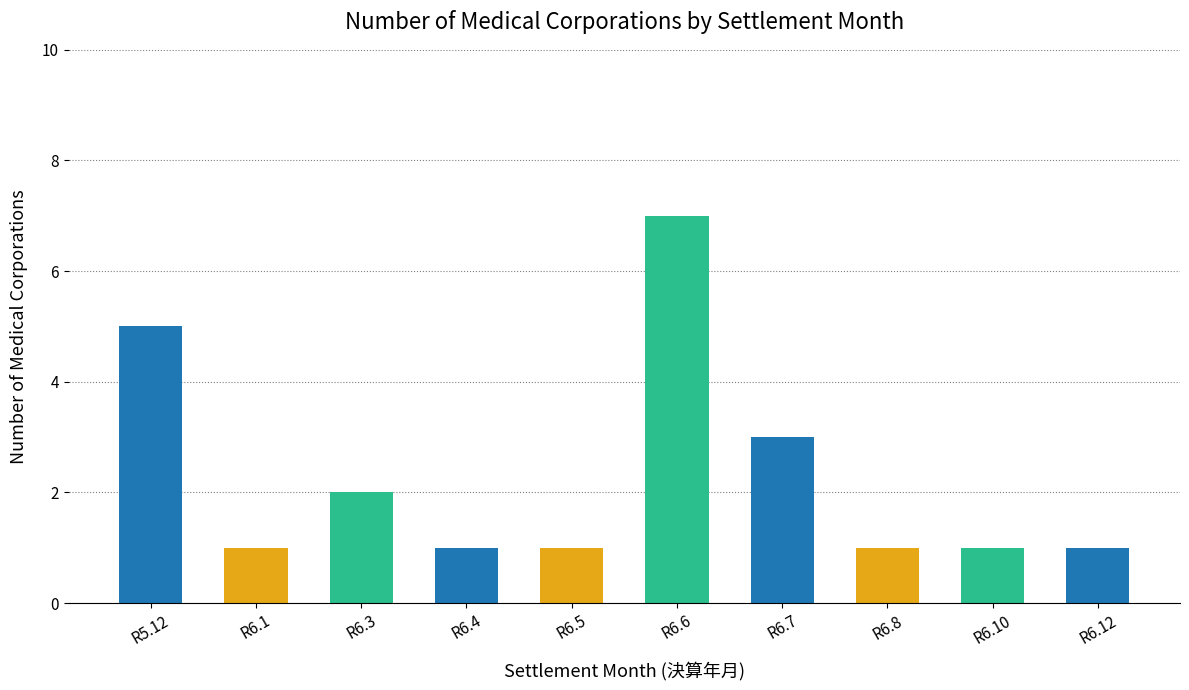

What is the sum of all values?

23